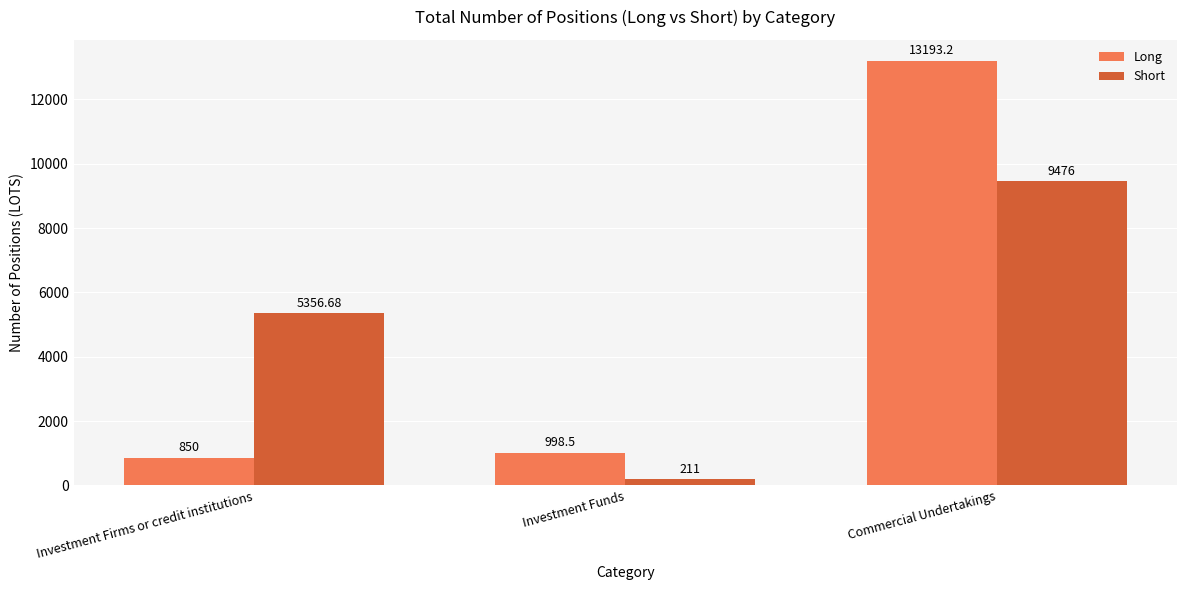

How many data points in Long are above 998?

2